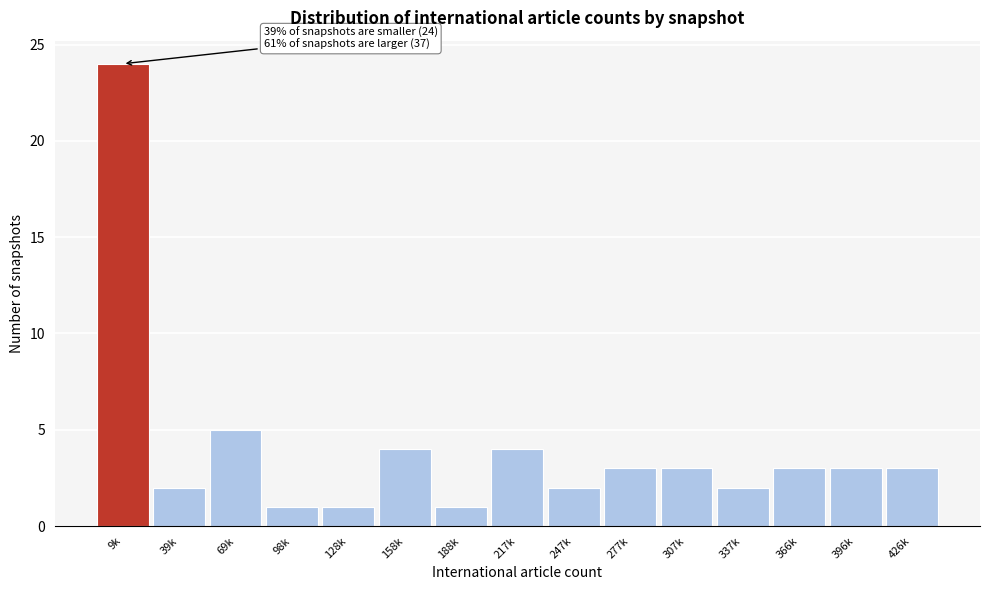

Reading right to left, list all the values displayed in this chart.

3	3	3	2	3	3	2	4	1	4	1	1	5	2	24